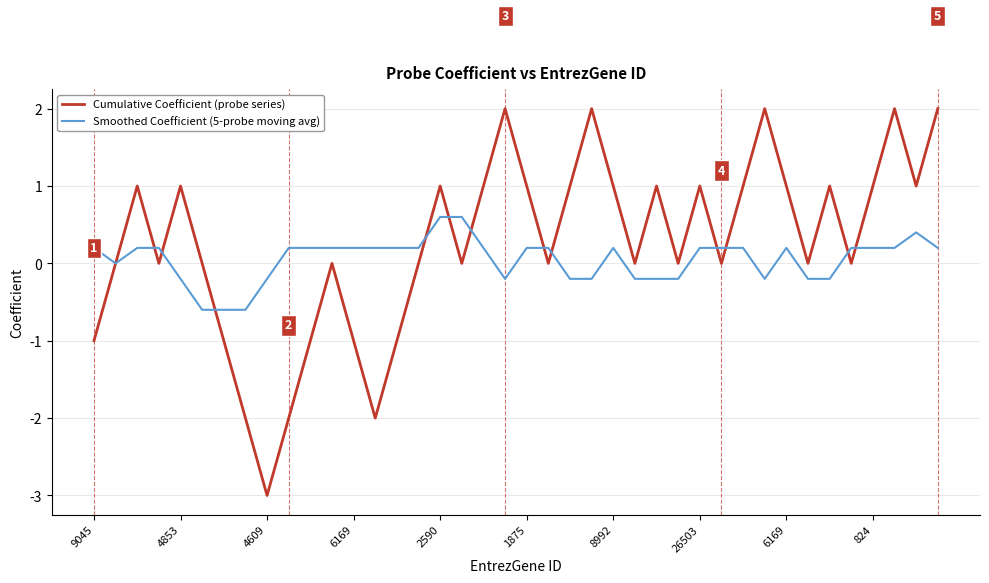

List the series in order of their peak value, highest first.

Cumulative Coefficient (probe series), Smoothed Coefficient (5-probe moving avg)